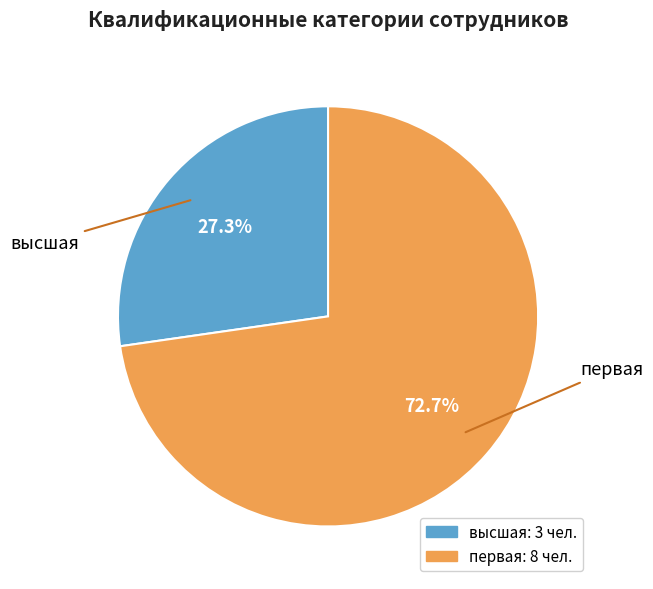

The первая slice represents 73% of the pie. True or false?

True